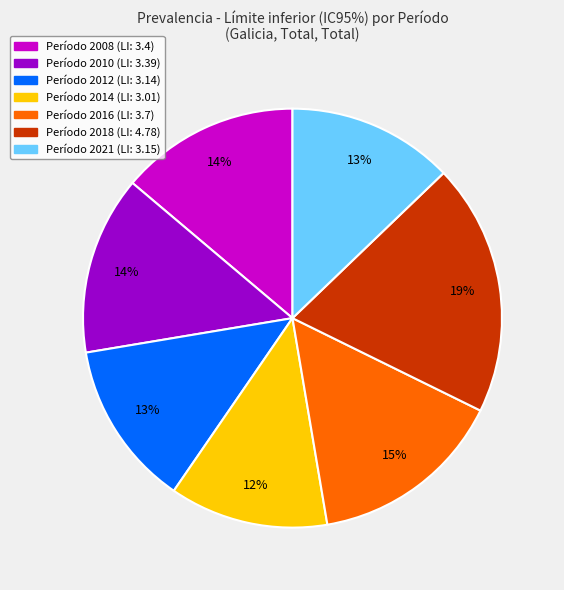

To the nearest percent, what is the difference between the largest and smallest slice percentages?

7%